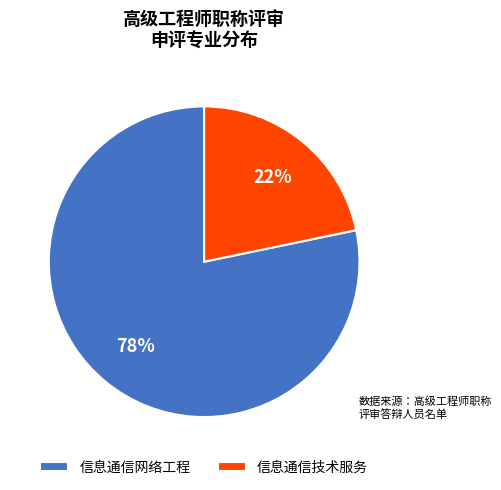

To the nearest percent, what is the average slice percentage?

50%